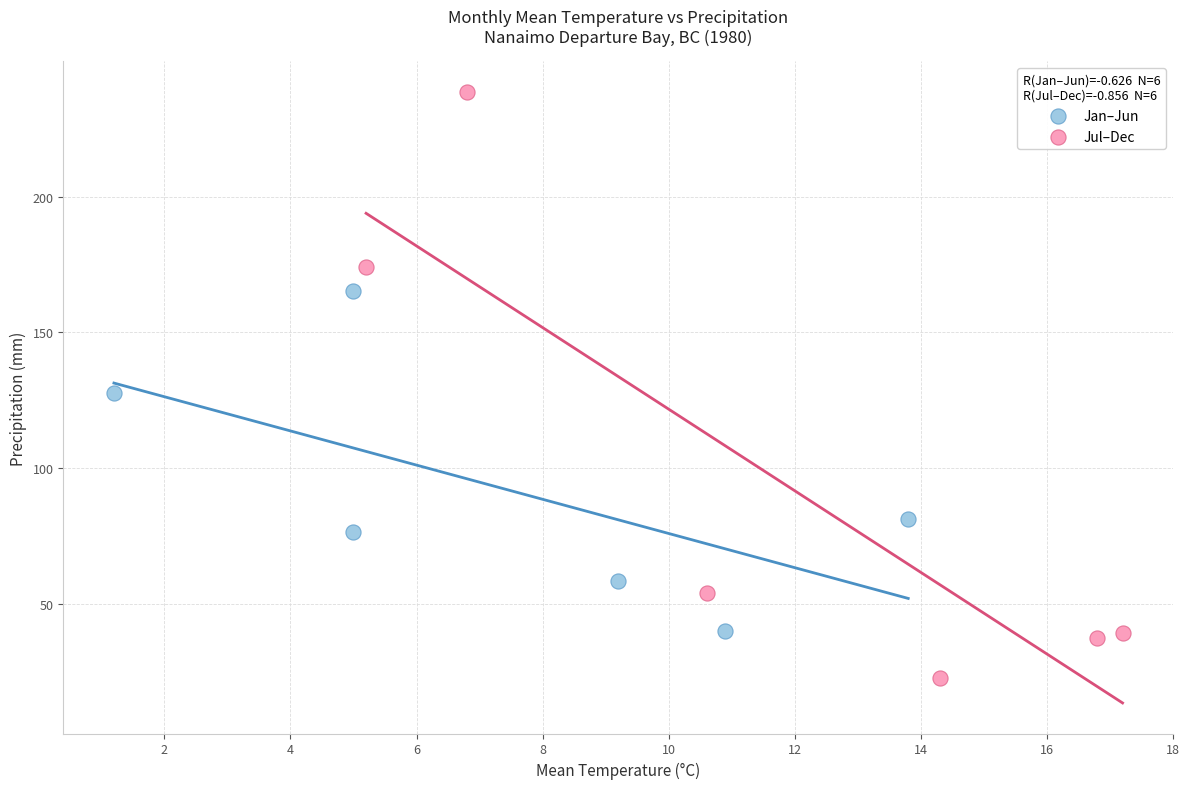

Which series has the largest Y range (max minus min)?

Jul–Dec